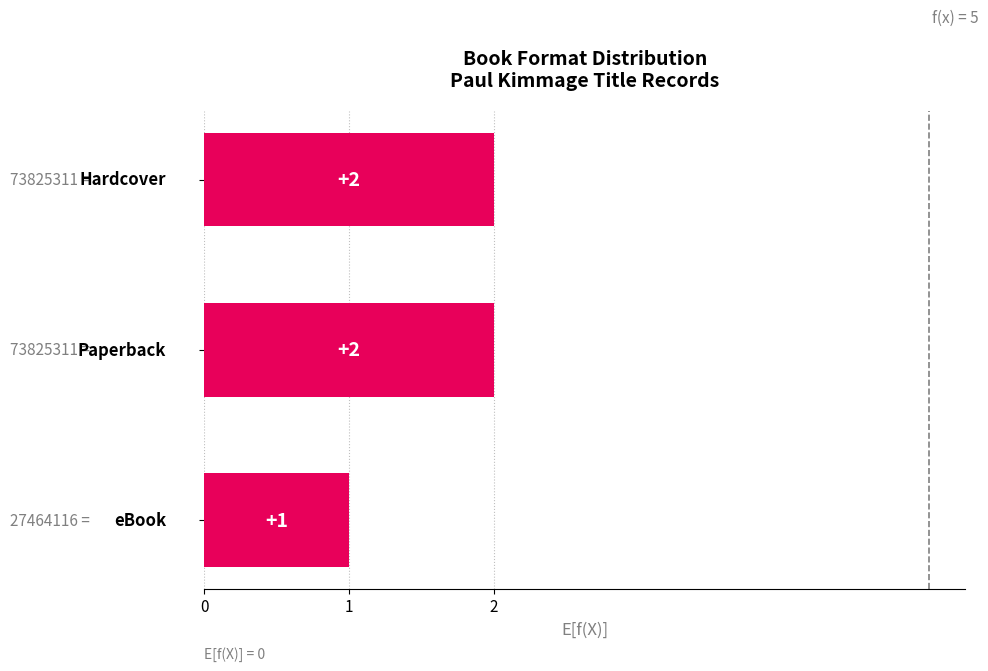

Count the values in the range 1 to 2.

3